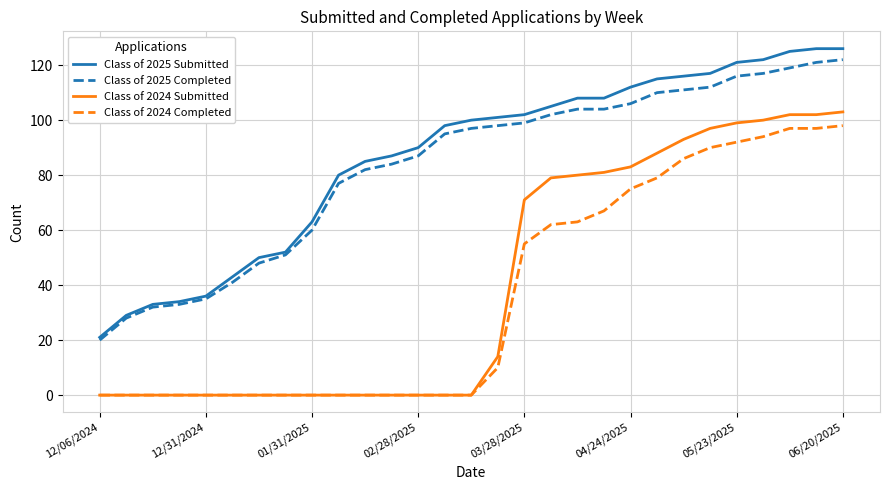

True or false: Class of 2024 Completed and Class of 2025 Submitted cross at least once.

False